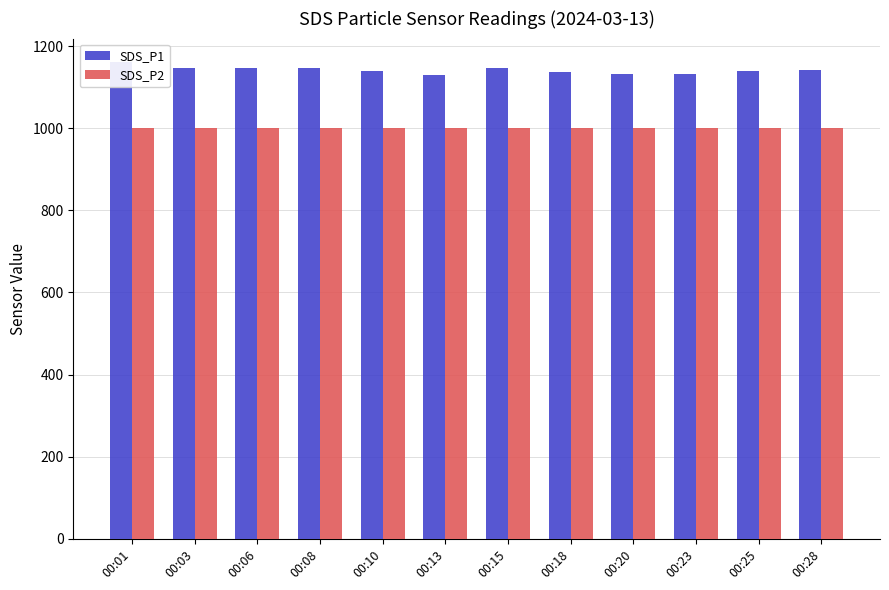

List the labels in order of SDS_P2 value, largest first.

00:01, 00:03, 00:06, 00:08, 00:10, 00:13, 00:15, 00:18, 00:20, 00:23, 00:25, 00:28